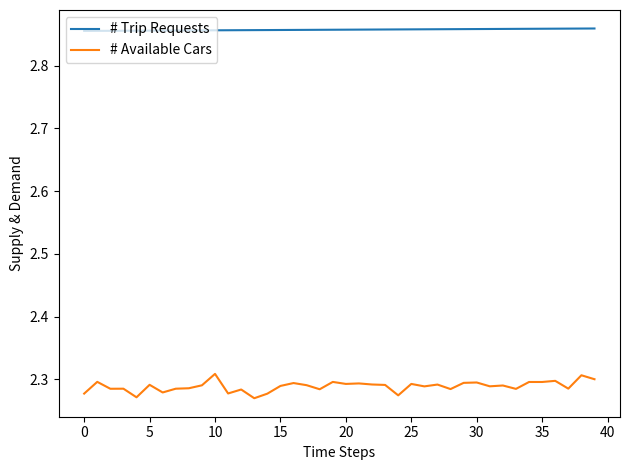

Which series has the largest range (max minus min)?

# Available Cars